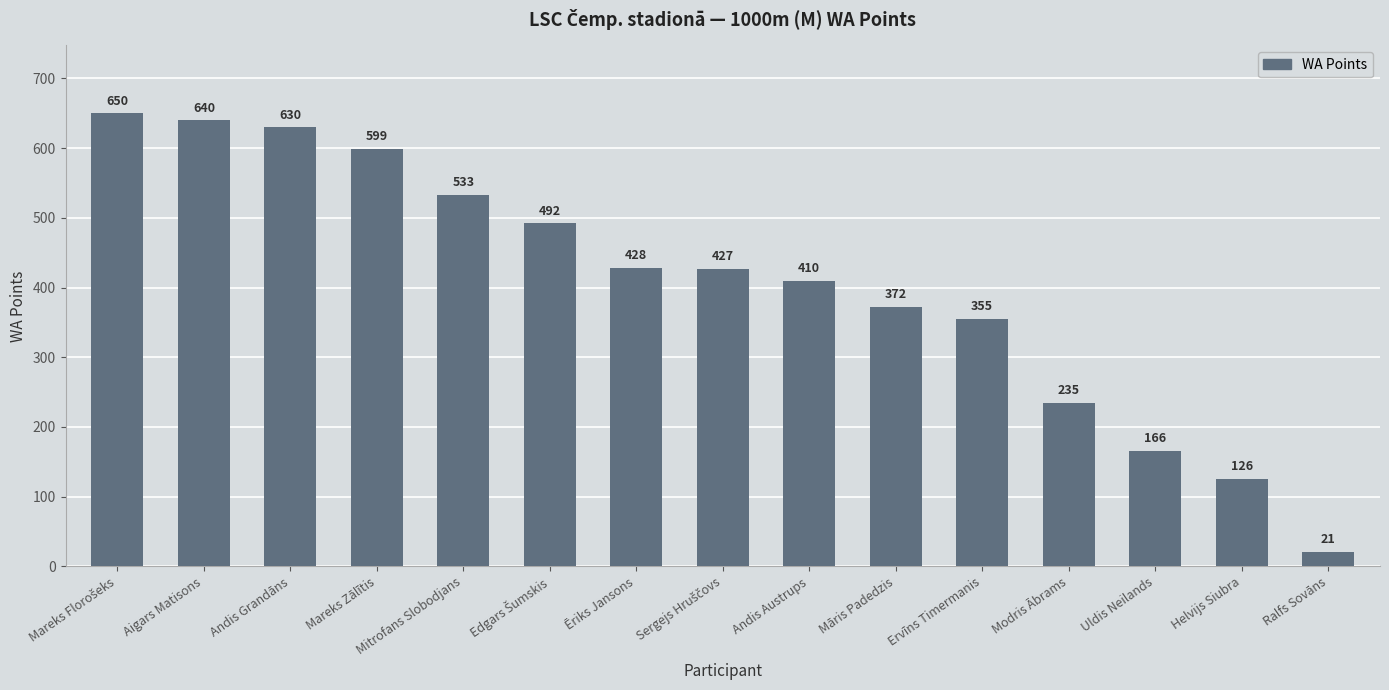

What is the label of the 13th bar from the right?

Andis Grandāns